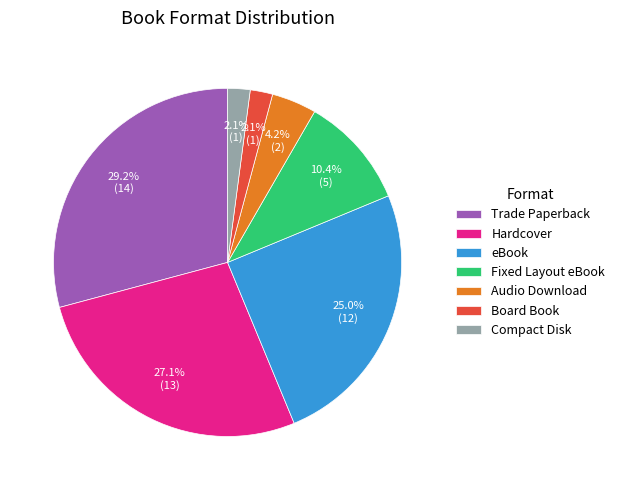

What percentage is NOT represented by eBook?

75.0%